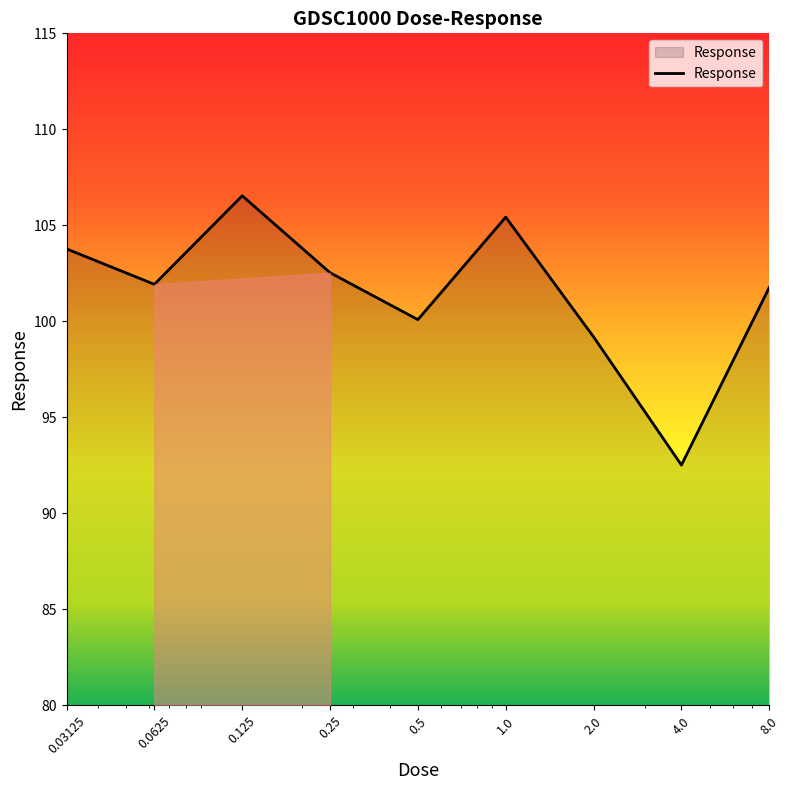

What is the greatest value displayed?

106.5